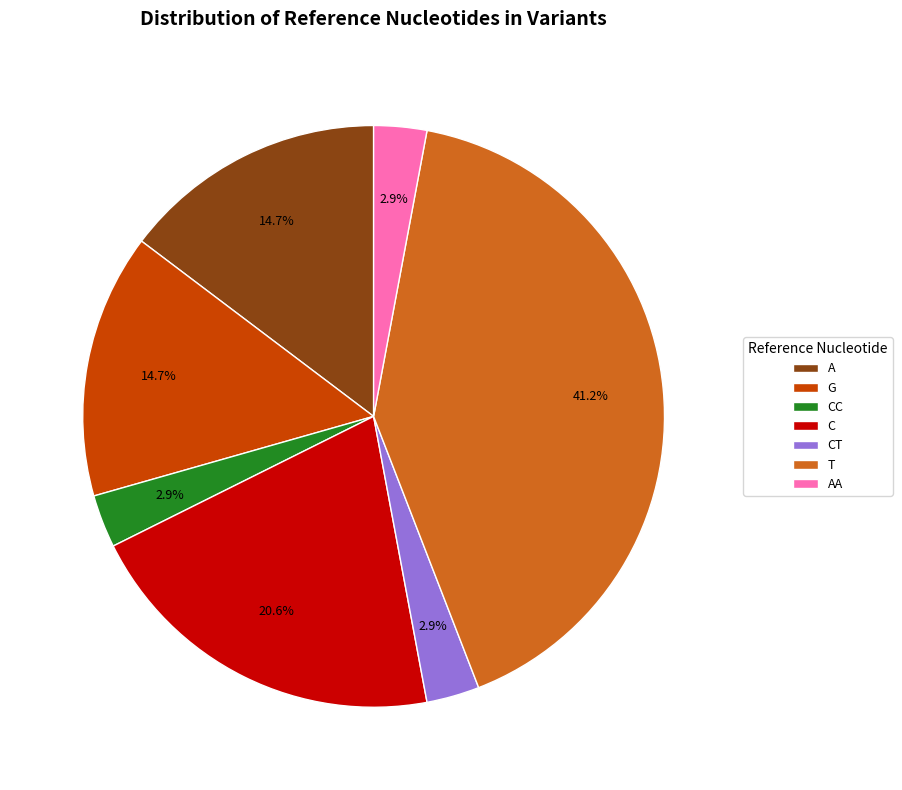

What is the ratio of the value at T to the value at A?

2.8